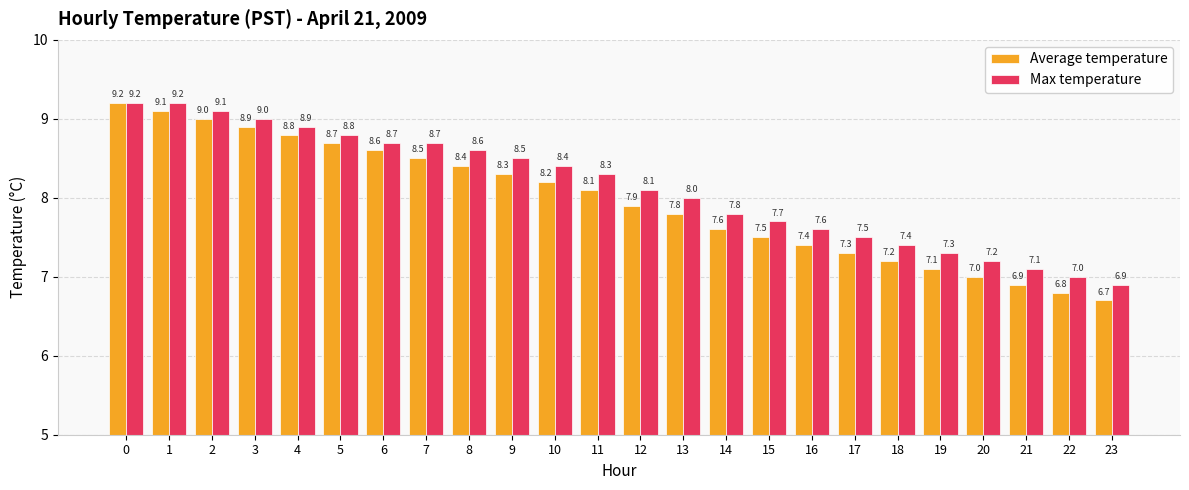

Which series has the largest range (max minus min)?

Average temperature